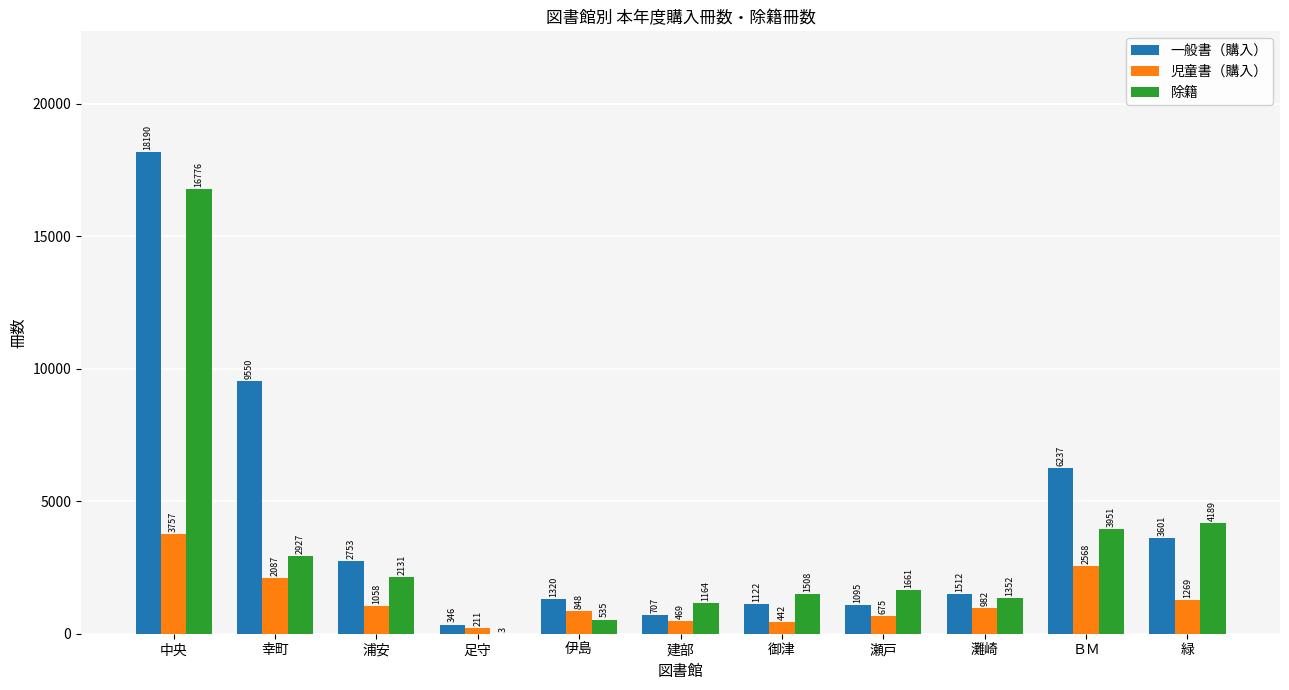

The 除籍 series shows 6090 at 中央. True or false?

False